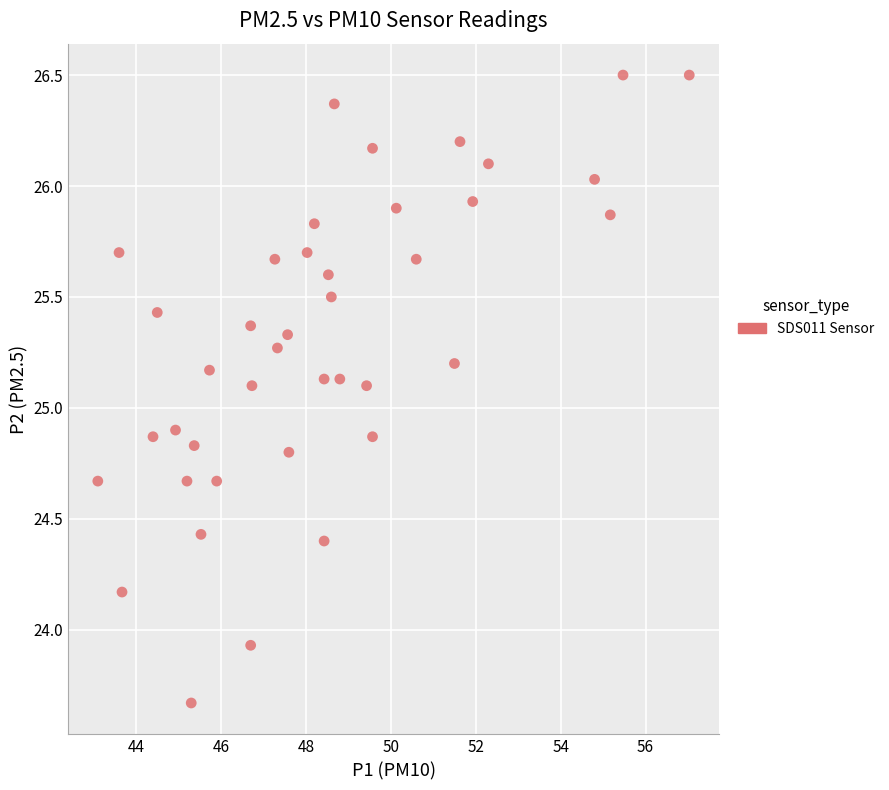

What is the range of Y values (max minus min)?

2.8